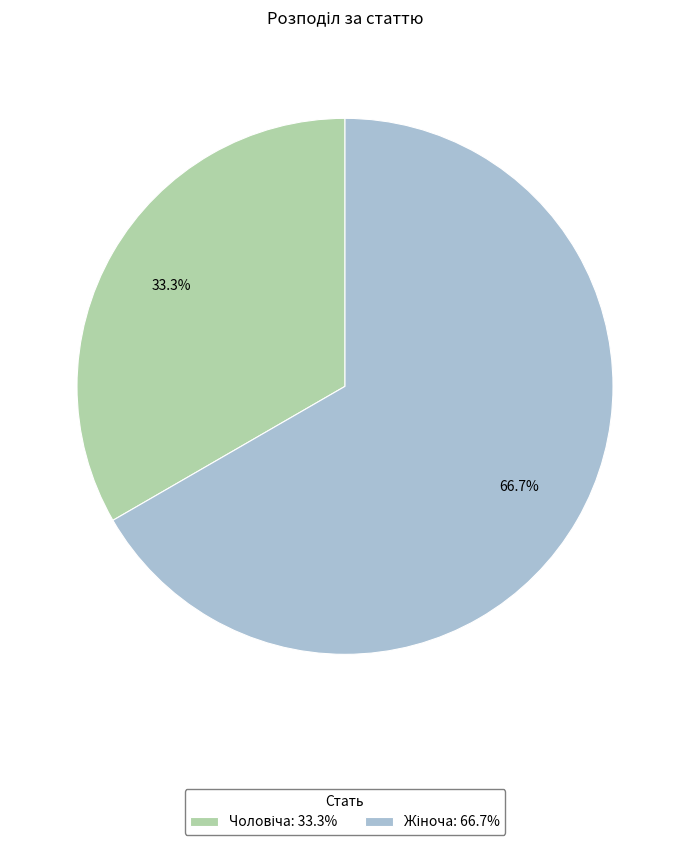

Is there any slice that represents more than half of the pie?

Yes